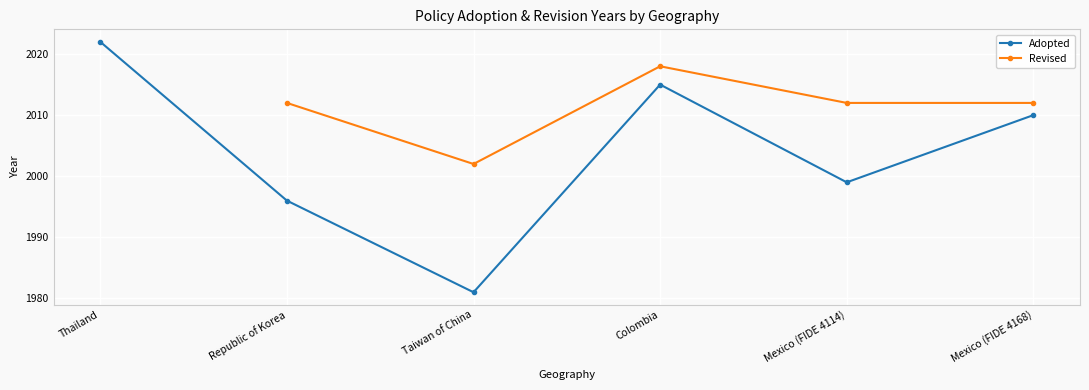

What is the smallest value displayed?

1981.0